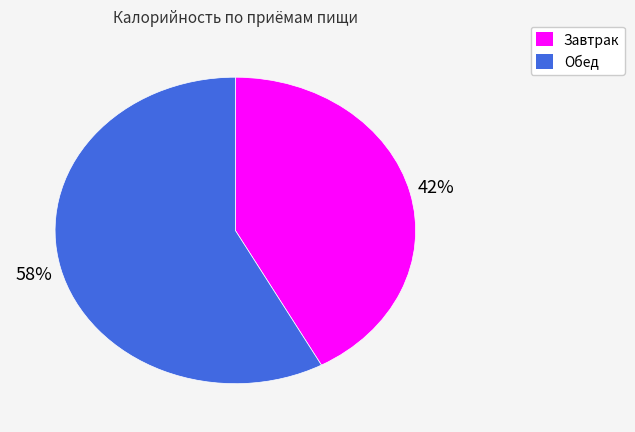

To the nearest percent, what portion does Обед represent?

58%